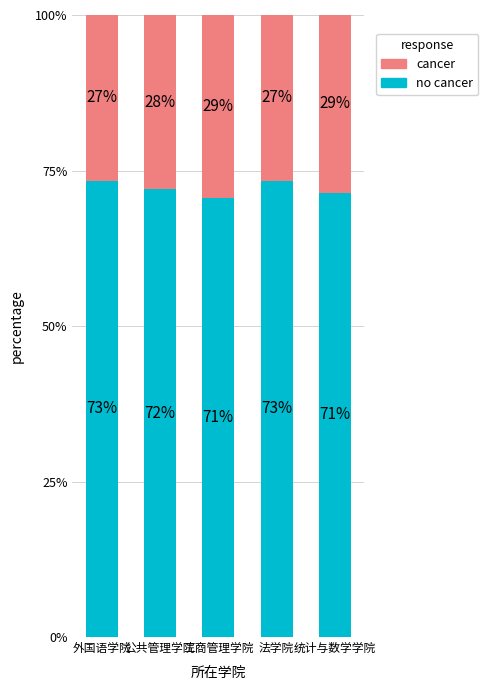

Are the bars horizontal?

No